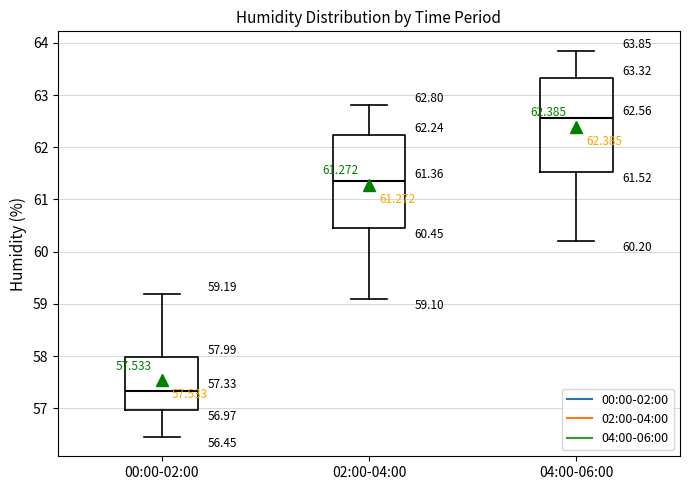

Which box has the lowest median line?

00:00-02:00